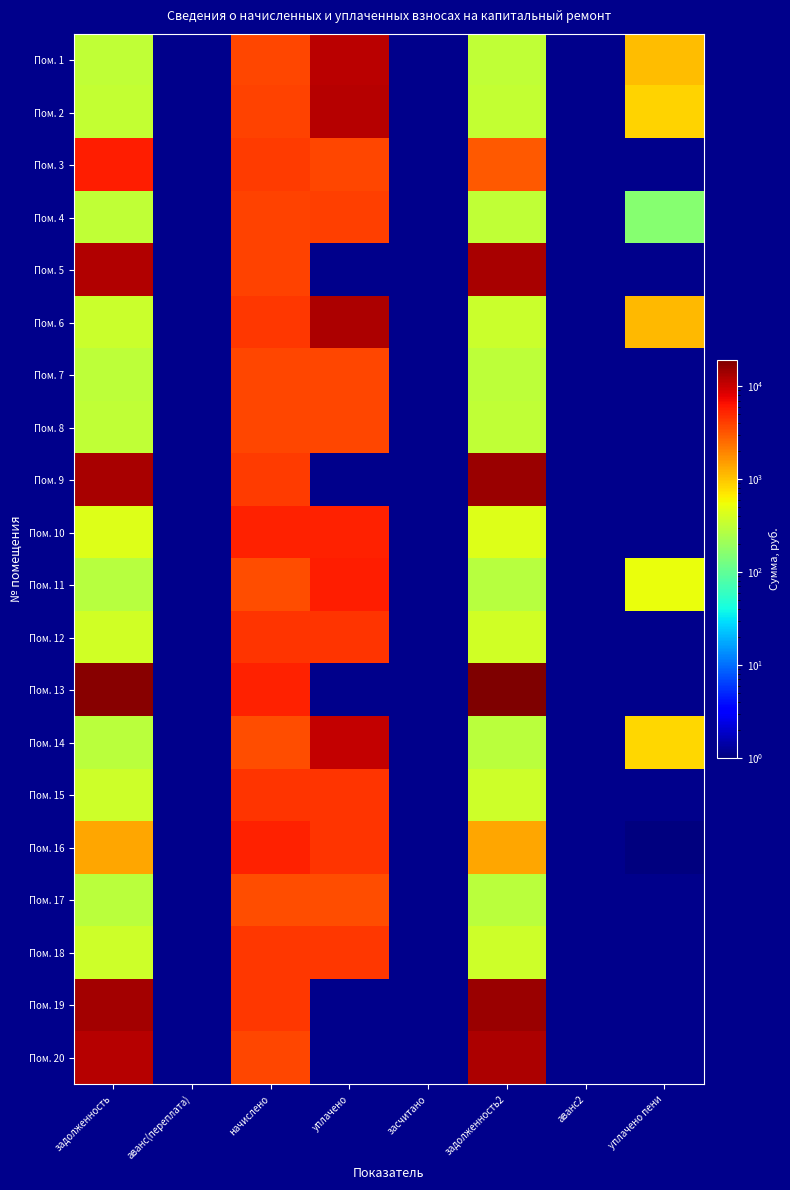

Reading left to right, what are all the values shown in this chart?

Пом. 1: задолженность=312.5	аванс(переплата)=0.0	начислено=3749.8	уплачено=11136.5	засчитано=0.0	задолженность2=312.5	аванс2=0.0	уплачено пени=1070.6
Пом. 2: задолженность=323.3	аванс(переплата)=0.0	начислено=3879.4	уплачено=11584.2	засчитано=0.0	задолженность2=323.3	аванс2=0.0	уплачено пени=844.3
Пом. 3: задолженность=5761.8	аванс(переплата)=0.0	начислено=4199.0	уплачено=3771.4	засчитано=0.0	задолженность2=3078.9	аванс2=0.0	уплачено пени=0.0
Пом. 4: задолженность=315.4	аванс(переплата)=0.0	начислено=3784.3	уплачено=4058.2	засчитано=0.0	задолженность2=315.4	аванс2=0.0	уплачено пени=159.6
Пом. 5: задолженность=12088.8	аванс(переплата)=0.0	начислено=3810.2	уплачено=0.0	засчитано=0.0	задолженность2=13301.1	аванс2=0.0	уплачено пени=0.0
Пом. 6: задолженность=354.2	аванс(переплата)=0.0	начислено=4268.8	уплачено=12693.6	засчитано=0.0	задолженность2=354.2	аванс2=0.0	уплачено пени=1130.2
Пом. 7: задолженность=308.2	аванс(переплата)=0.0	начислено=3697.9	уплачено=3685.1	засчитано=0.0	задолженность2=308.2	аванс2=0.0	уплачено пени=0.0
Пом. 8: задолженность=312.5	аванс(переплата)=0.0	начислено=3749.8	уплачено=3736.7	засчитано=0.0	задолженность2=312.5	аванс2=0.0	уплачено пени=0.0
Пом. 9: задолженность=13349.8	аванс(переплата)=0.0	начислено=4207.7	уплачено=0.0	засчитано=0.0	задолженность2=14688.6	аванс2=0.0	уплачено пени=0.0
Пом. 10: задолженность=448.6	аванс(переплата)=0.0	начислено=5382.7	уплачено=5364.0	засчитано=0.0	задолженность2=448.6	аванс2=0.0	уплачено пени=0.0
Пом. 11: задолженность=283.0	аванс(переплата)=0.0	начислено=3395.5	уплачено=5597.1	засчитано=0.0	задолженность2=283.0	аванс2=0.0	уплачено пени=516.2
Пом. 12: задолженность=375.8	аванс(переплата)=0.0	начислено=4510.1	уплачено=4494.4	засчитано=0.0	задолженность2=375.8	аванс2=0.0	уплачено пени=0.0
Пом. 13: задолженность=17297.2	аванс(переплата)=0.0	начислено=5451.8	уплачено=0.0	засчитано=0.0	задолженность2=19031.8	аванс2=0.0	уплачено пени=0.0
Пом. 14: задолженность=288.7	аванс(переплата)=0.0	начислено=3464.6	уплачено=10345.8	засчитано=0.0	задолженность2=288.7	аванс2=0.0	уплачено пени=814.5
Пом. 15: задолженность=369.4	аванс(переплата)=0.0	начислено=4432.3	уплачено=4416.9	засчитано=0.0	задолженность2=369.4	аванс2=0.0	уплачено пени=0.0
Пом. 16: задолженность=1361.6	аванс(переплата)=0.0	начислено=5443.2	уплачено=4520.2	засчитано=0.0	задолженность2=1366.3	аванс2=0.0	уплачено пени=0.9
Пом. 17: задолженность=290.2	аванс(переплата)=0.0	начислено=3481.9	уплачено=3469.8	засчитано=0.0	задолженность2=290.2	аванс2=0.0	уплачено пени=0.0
Пом. 18: задолженность=363.6	аванс(переплата)=0.0	начислено=4363.2	уплачено=4348.1	засчитано=0.0	задолженность2=363.6	аванс2=0.0	уплачено пени=0.0
Пом. 19: задолженность=13623.9	аванс(переплата)=0.0	начислено=4294.1	уплачено=0.0	засчитано=0.0	задолженность2=14990.2	аванс2=0.0	уплачено пени=0.0
Пом. 20: задолженность=11656.9	аванс(переплата)=0.0	начислено=3724.4	уплачено=0.0	засчитано=0.0	задолженность2=12836.2	аванс2=0.0	уплачено пени=0.0